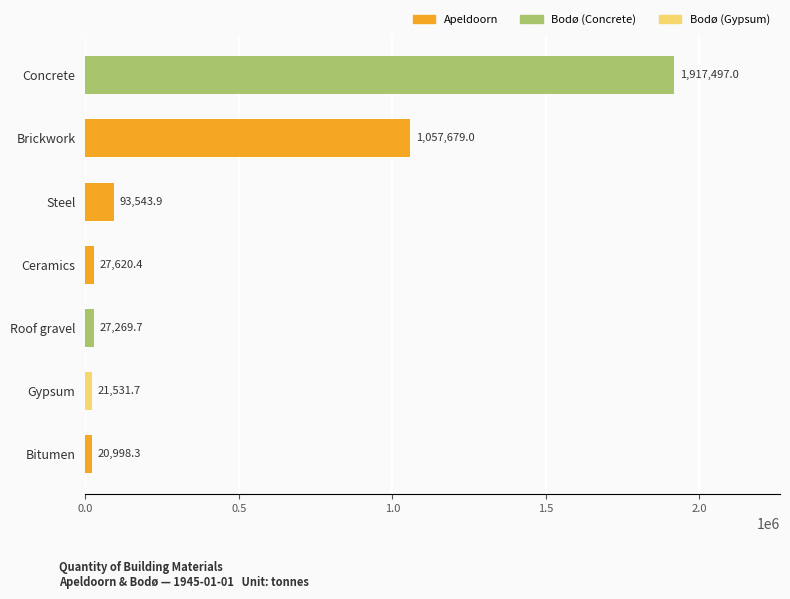

Reading top to bottom, extract all data points from this chart.

Concrete=1917497.0	Brickwork=1057679.0	Steel=93543.9	Ceramics=27620.4	Roof gravel=27269.7	Gypsum=21531.7	Bitumen=20998.3